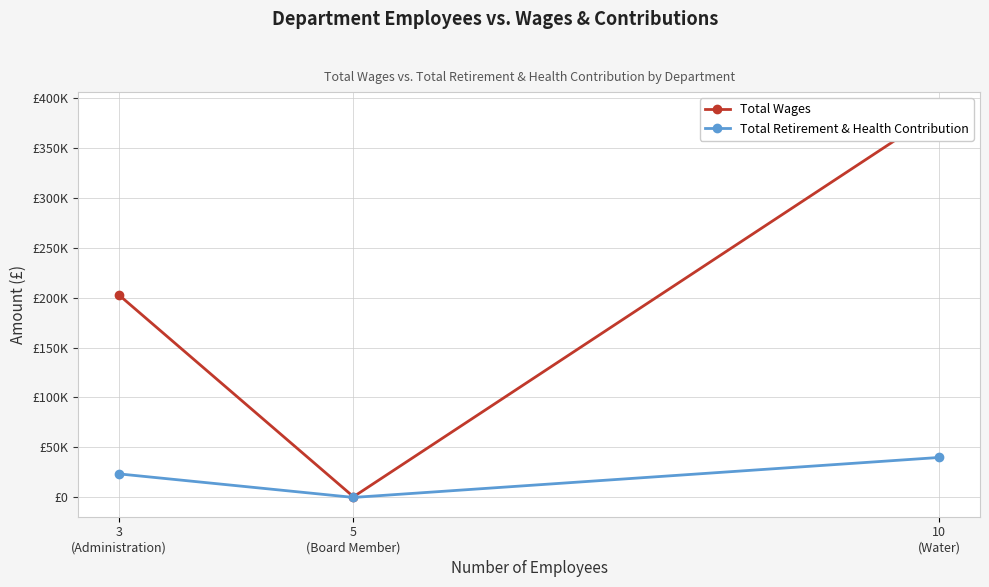

What is the sum of the Total Wages values at 3
(Administration) and 5
(Board Member)?

202946